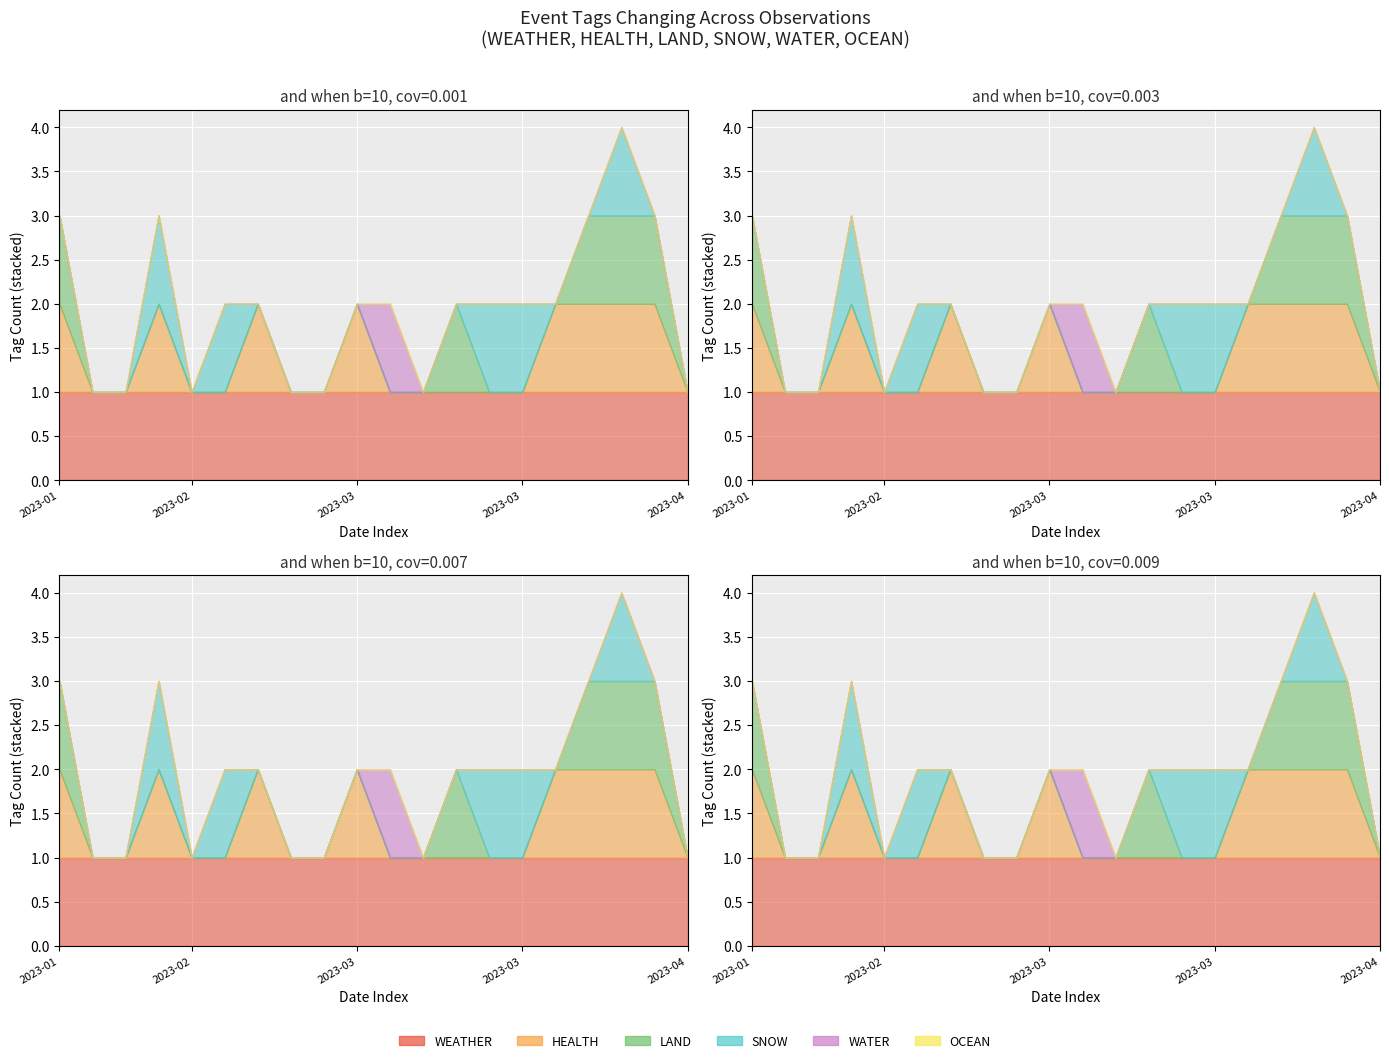

Reading right to left, extract all data points from this chart.

WEATHER: 1	1	1	1	1	1	1	1	1	1	1	1	1	1	1	1	1	1	1	1
HEALTH: 0	1	1	1	1	0	0	0	0	0	1	0	0	1	0	0	1	0	0	1
LAND: 0	1	1	1	0	0	0	1	0	0	0	0	0	0	0	0	0	0	0	1
SNOW: 0	0	1	0	0	1	1	0	0	0	0	0	0	0	1	0	1	0	0	0
WATER: 0	0	0	0	0	0	0	0	0	1	0	0	0	0	0	0	0	0	0	0
OCEAN: 0	0	0	0	0	0	0	0	0	0	0	0	0	0	0	0	0	0	0	0